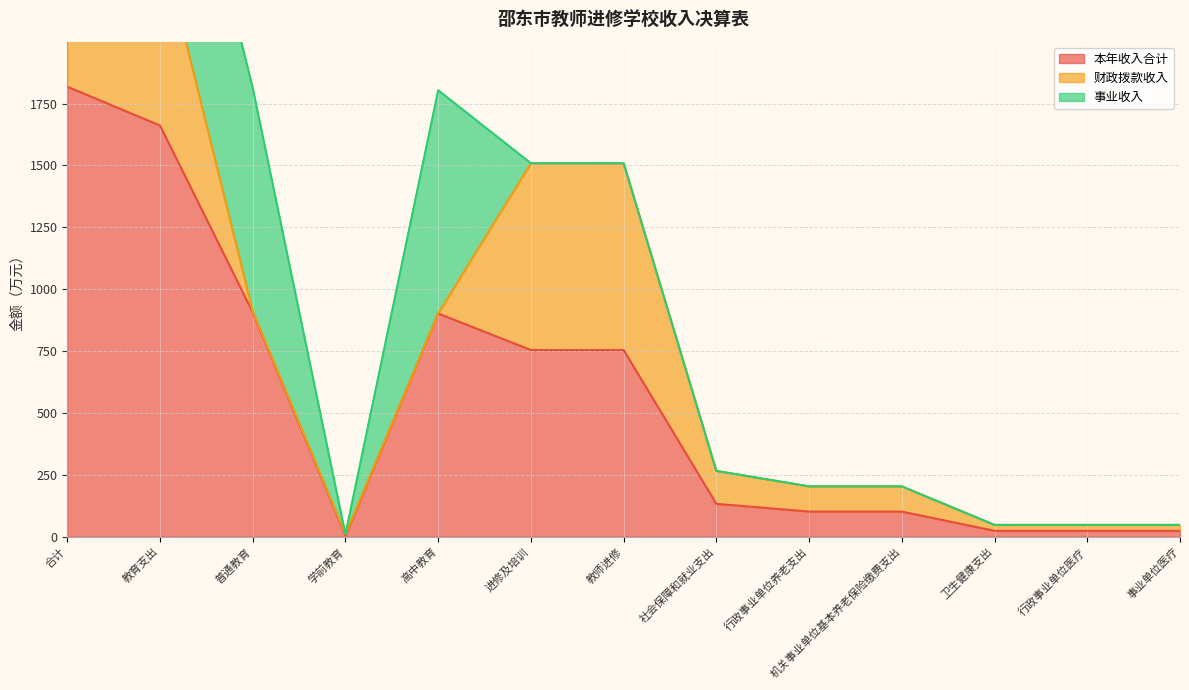

Between 合计 and 进修及培训, which series saw the biggest shift?

本年收入合计